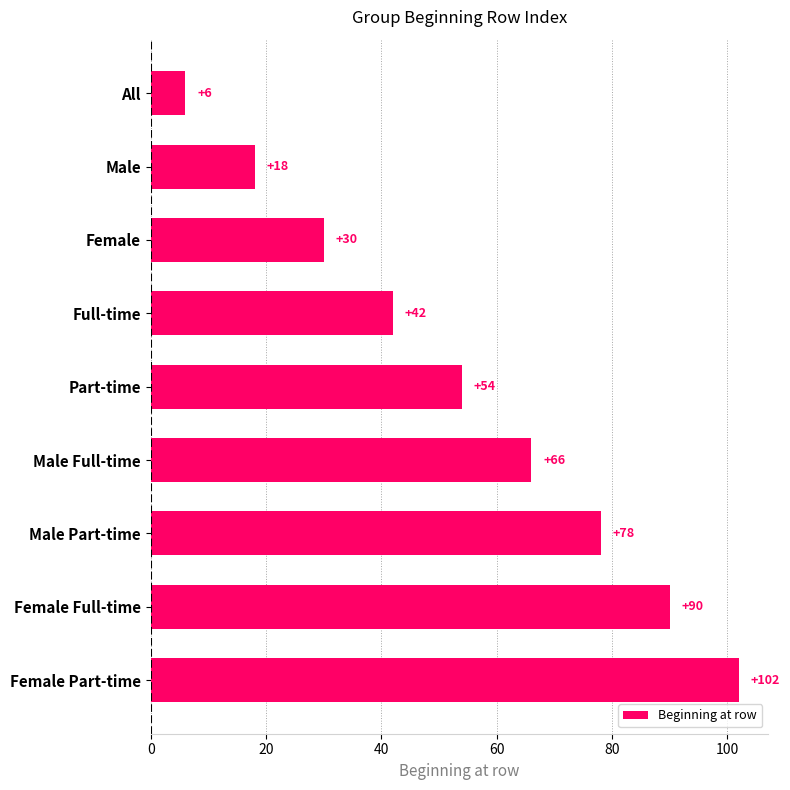

List the labels in order of value, smallest first.

All, Male, Female, Full-time, Part-time, Male Full-time, Male Part-time, Female Full-time, Female Part-time